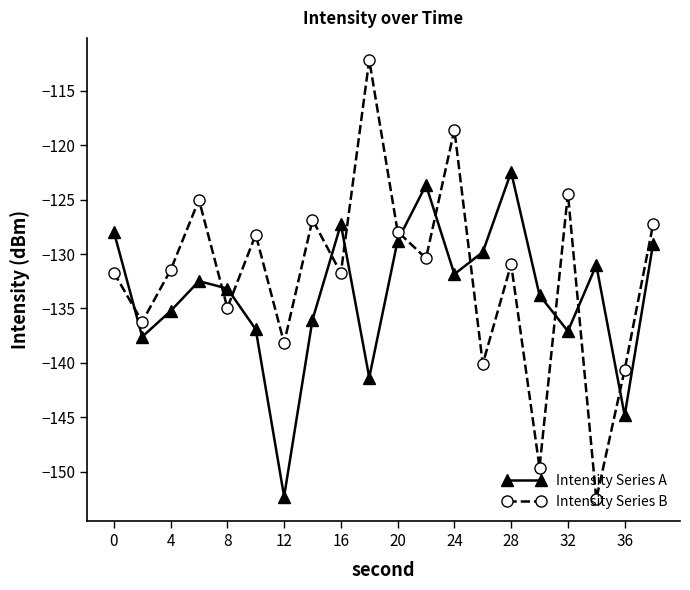

Which series has the largest range (max minus min)?

Intensity Series B